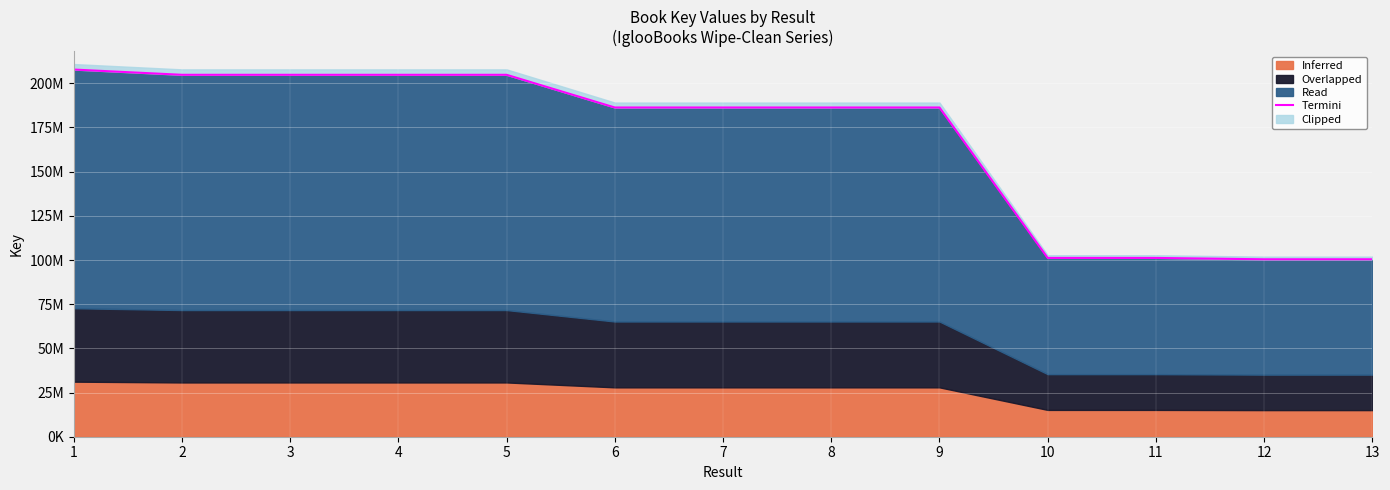

Reading left to right, extract all data points from this chart.

207766532	204797761	204797815	204797612	204797356	186293199	186293519	186293892	186294435	101169770	101169543	100403646	100403090